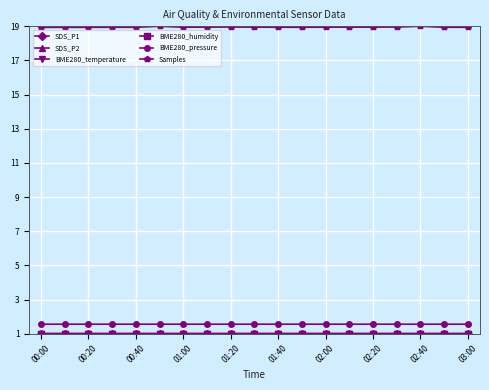

Which series has the largest range (max minus min)?

Samples